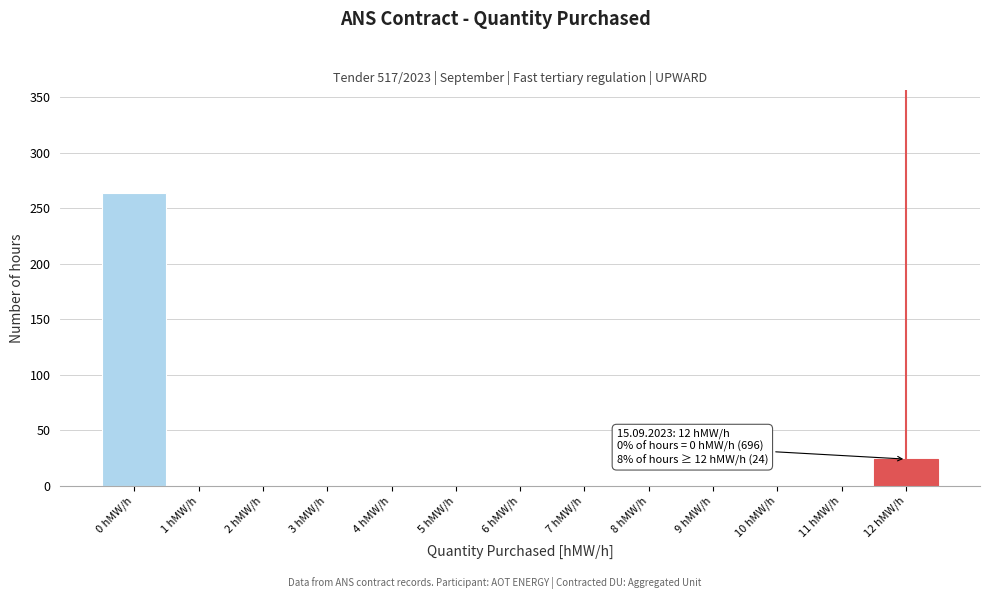

Reading left to right, transcribe all the data shown in this chart.

0 hMW/h=264	1 hMW/h=0	2 hMW/h=0	3 hMW/h=0	4 hMW/h=0	5 hMW/h=0	6 hMW/h=0	7 hMW/h=0	8 hMW/h=0	9 hMW/h=0	10 hMW/h=0	11 hMW/h=0	12 hMW/h=24